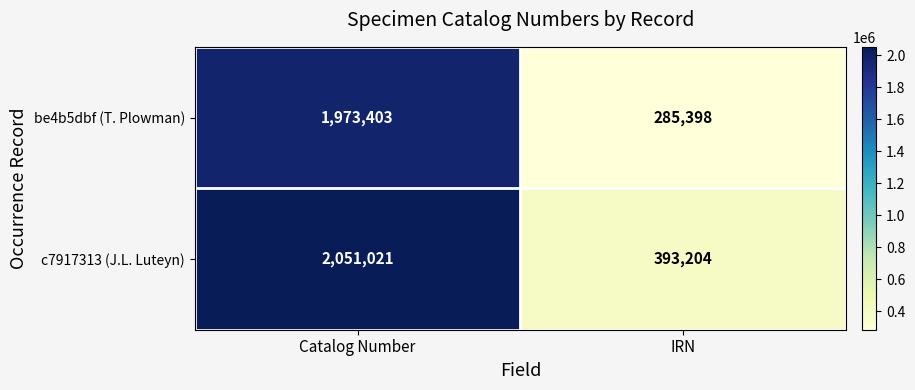

The c7917313 (J.L. Luteyn) series shows 1351032 at Catalog Number. True or false?

False